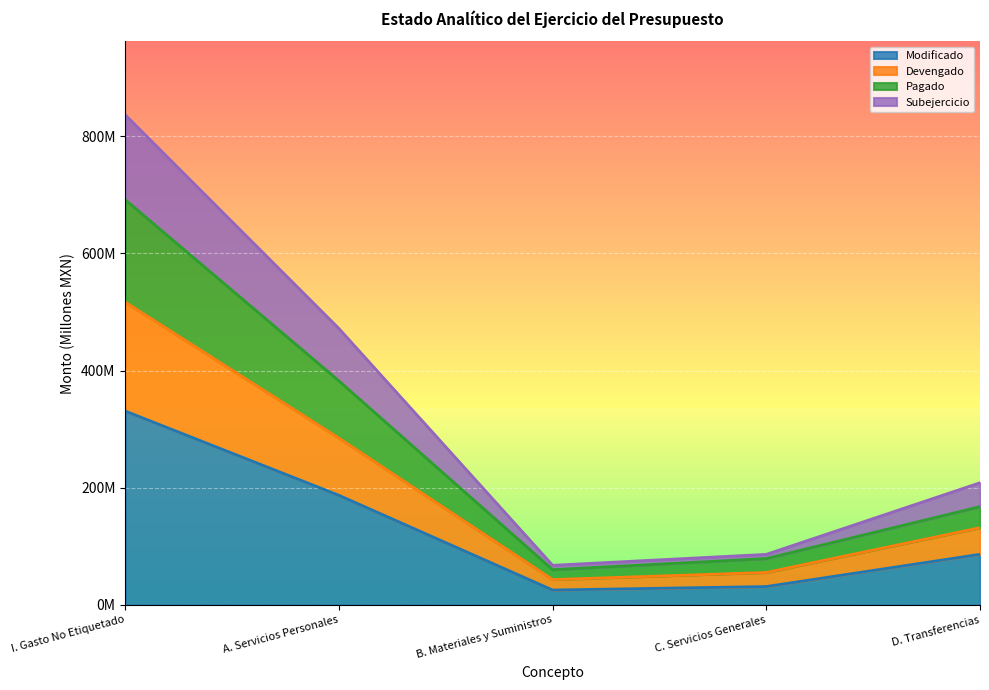

How many data points does each series have?

5